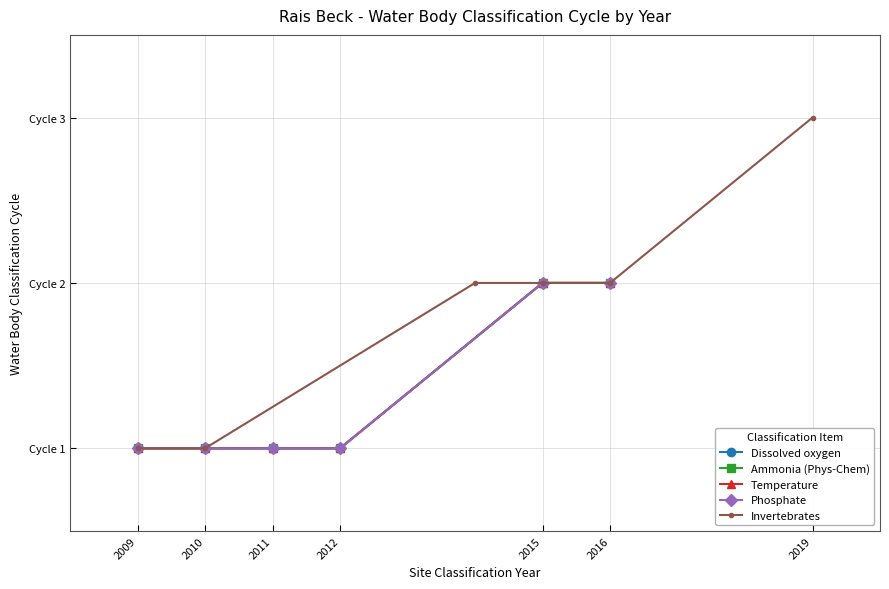

True or false: Dissolved oxygen has a value of 2 at 2016.

True